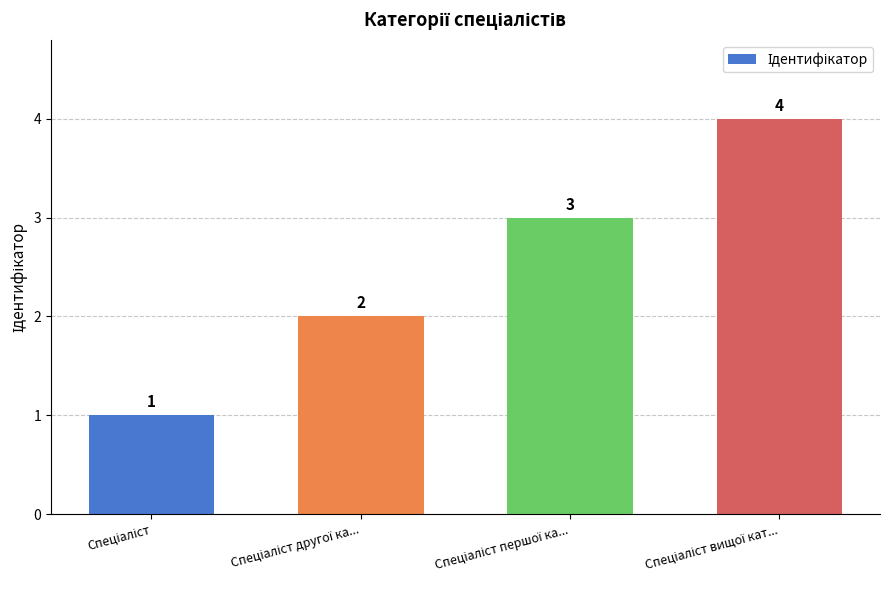

How many values are between 2 and 4?

3